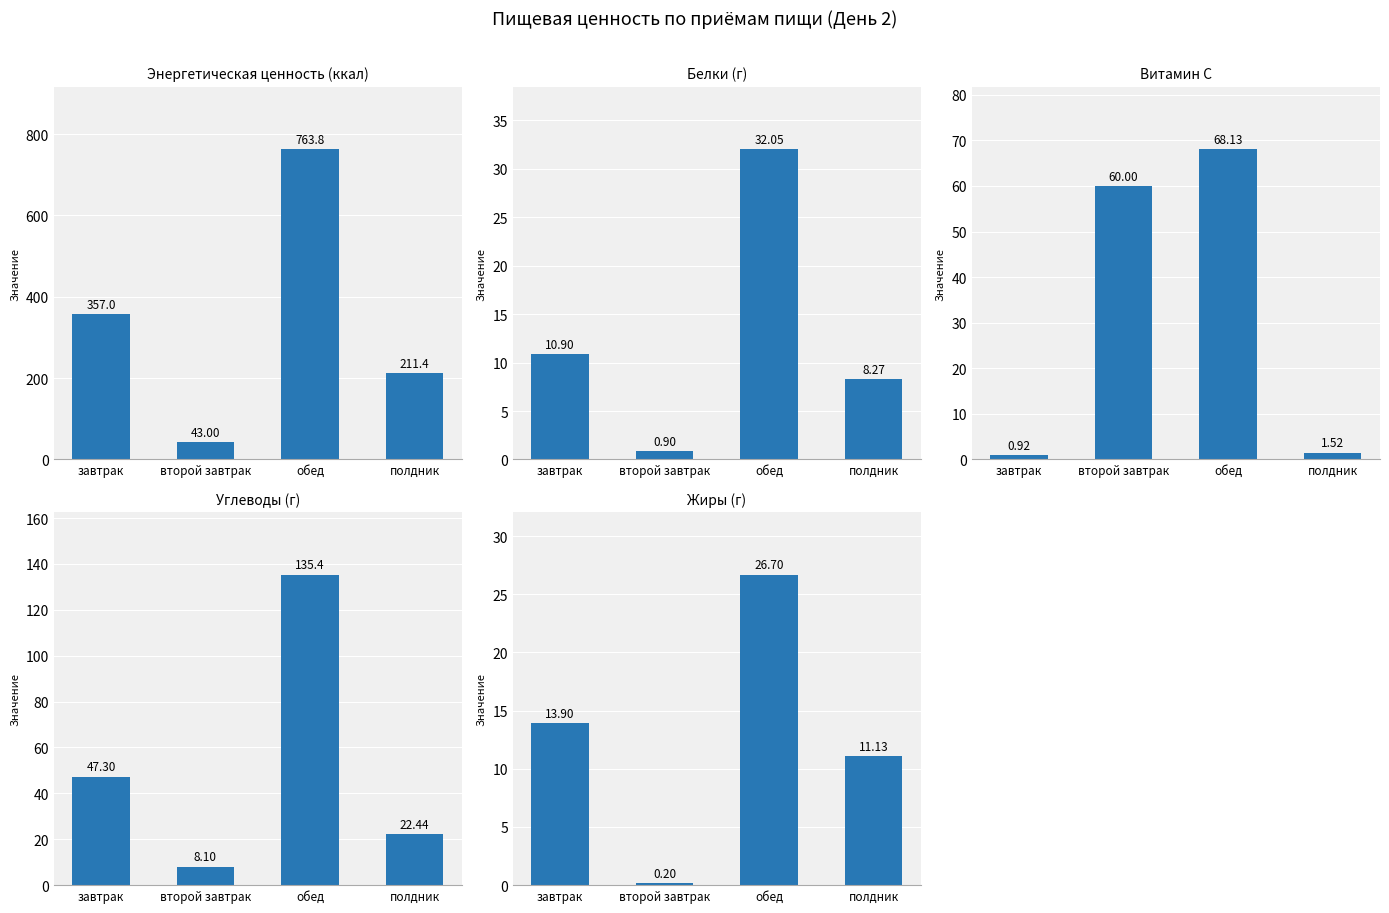

What is the difference between the белки (г) values at завтрак and второй завтрак?

10.0